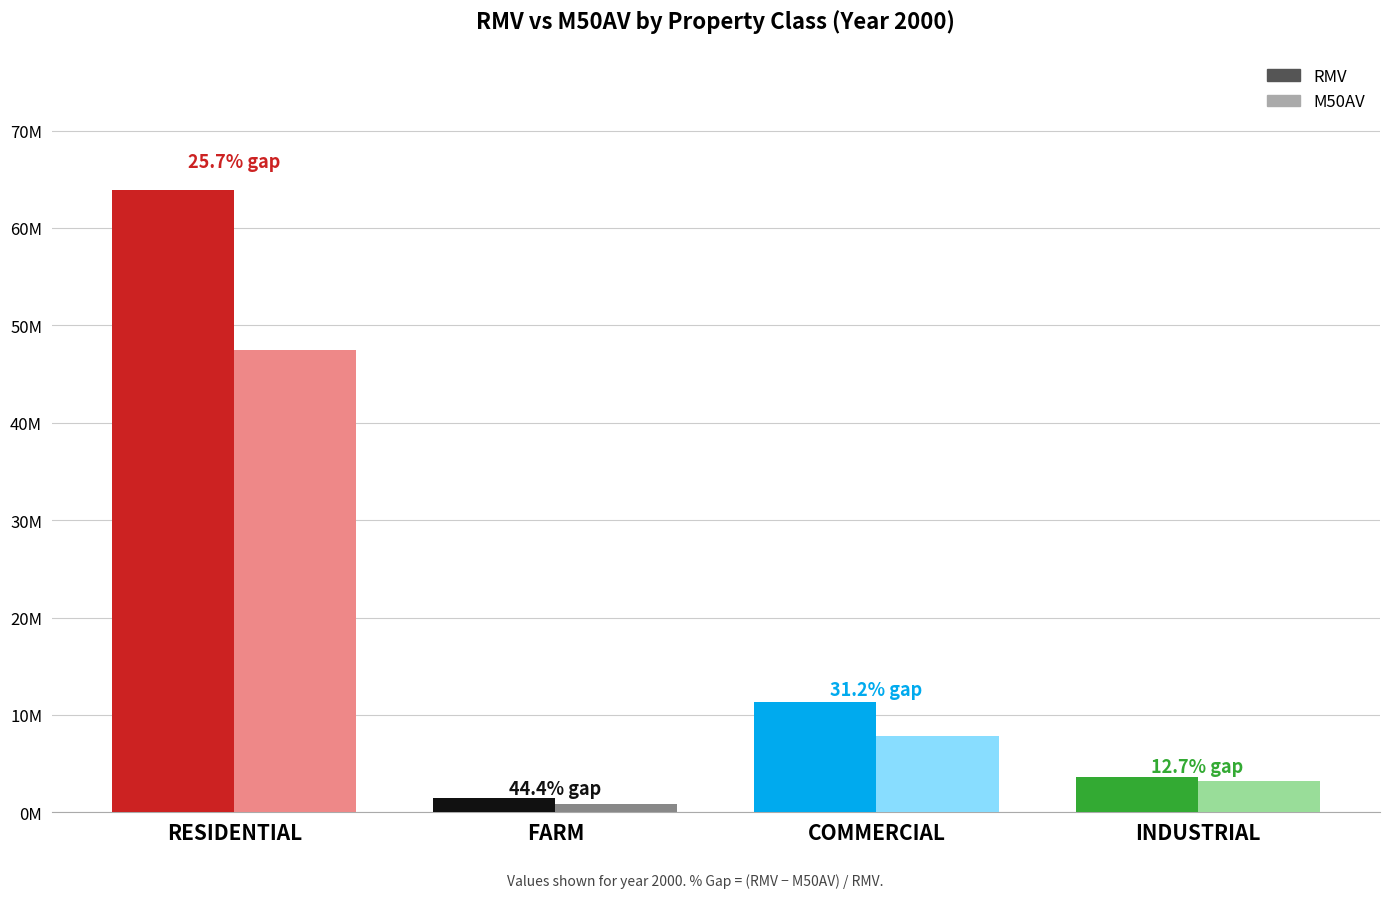

What is the difference between the M50AV values at COMMERCIAL and RESIDENTIAL?

39673940